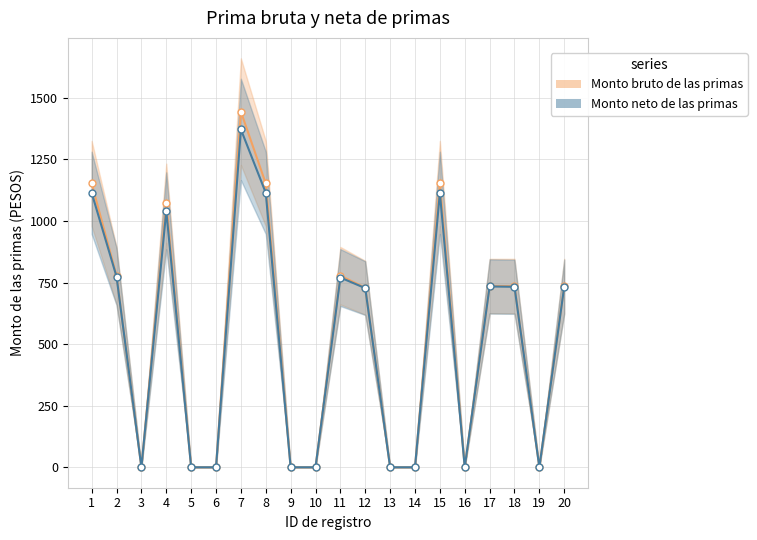

What is the spread (max minus min) of values at 8?

37.9